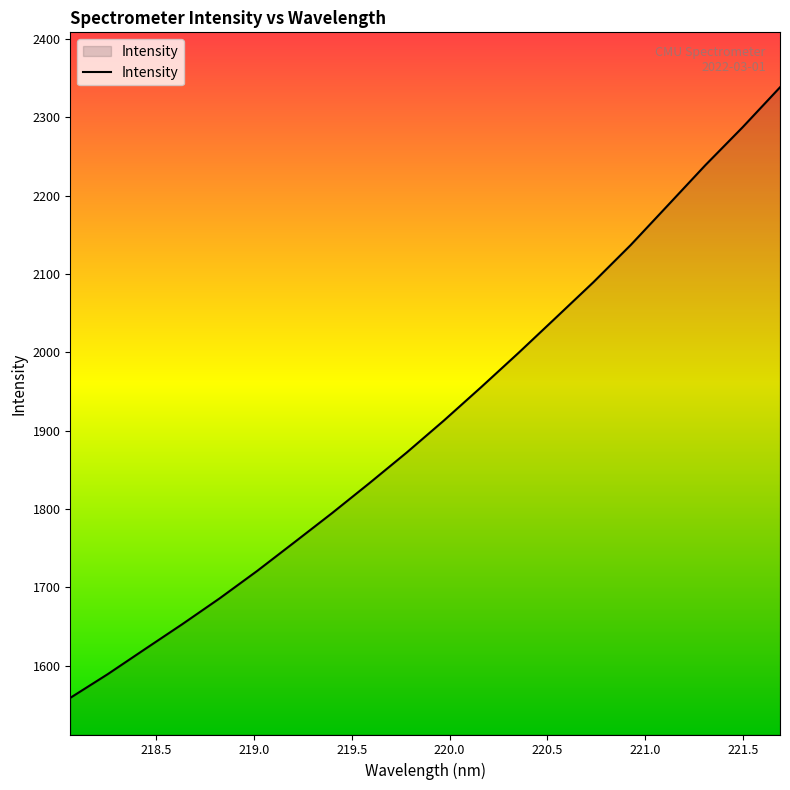

What is the maximum value shown in the chart?

2338.1